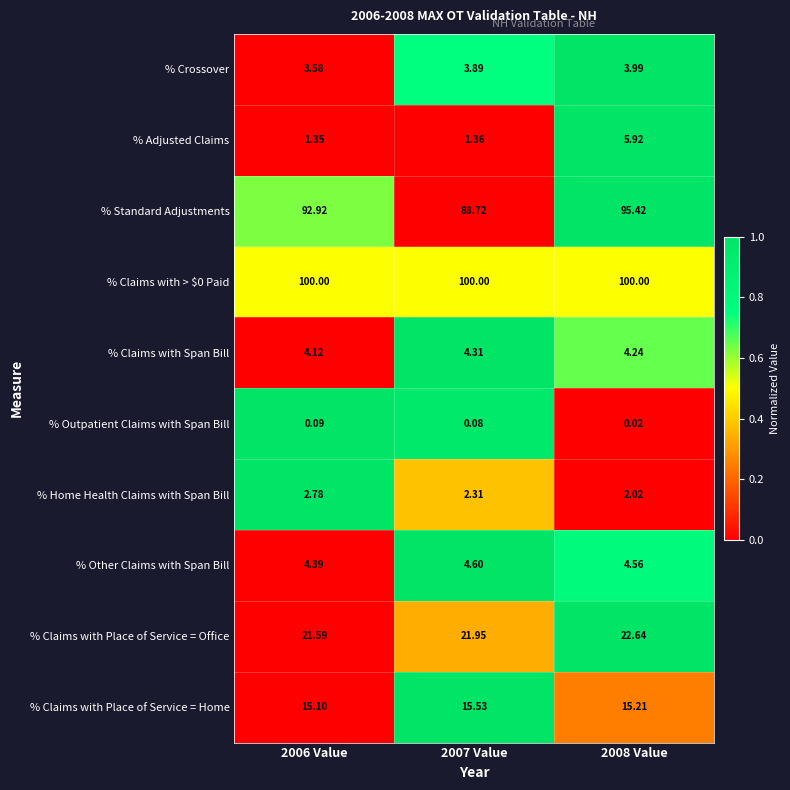

Which series changed the most between 2006 Value and 2007 Value?

% Standard Adjustments